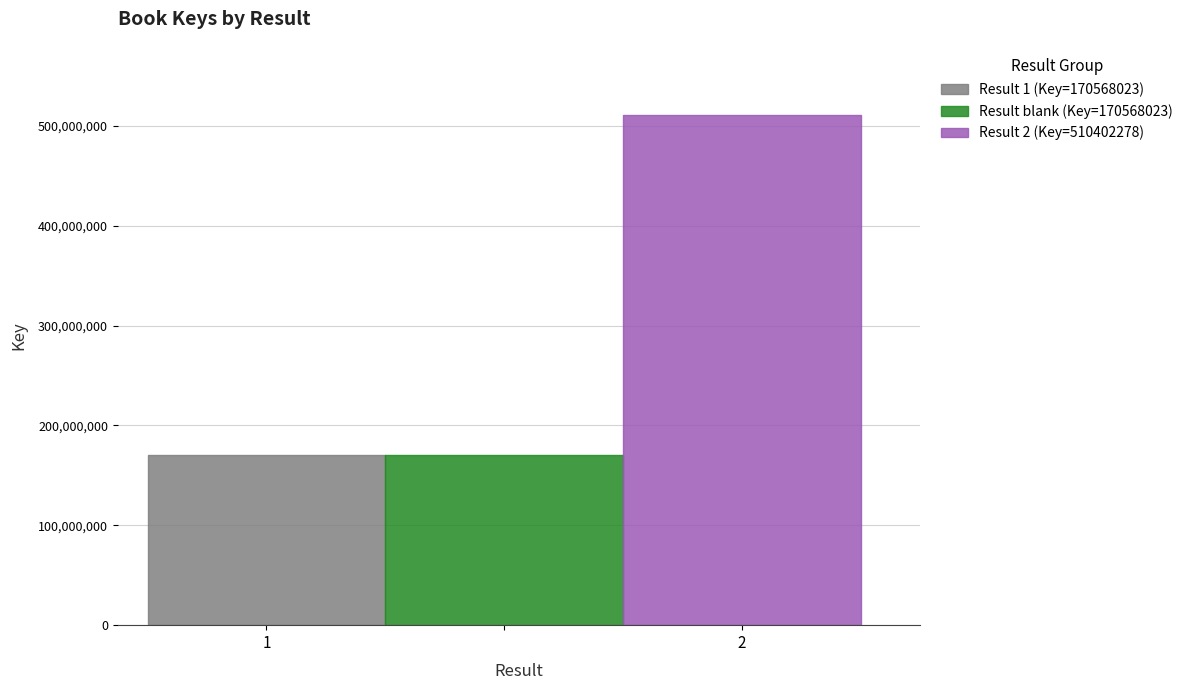

Reading right to left, what are all the values shown in this chart?

510402278	170568023	170568023